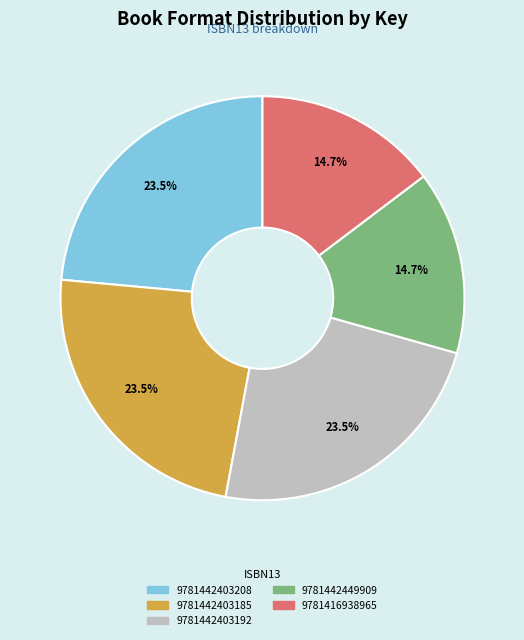

What percentage is NOT represented by 9781442403208?

76.5%